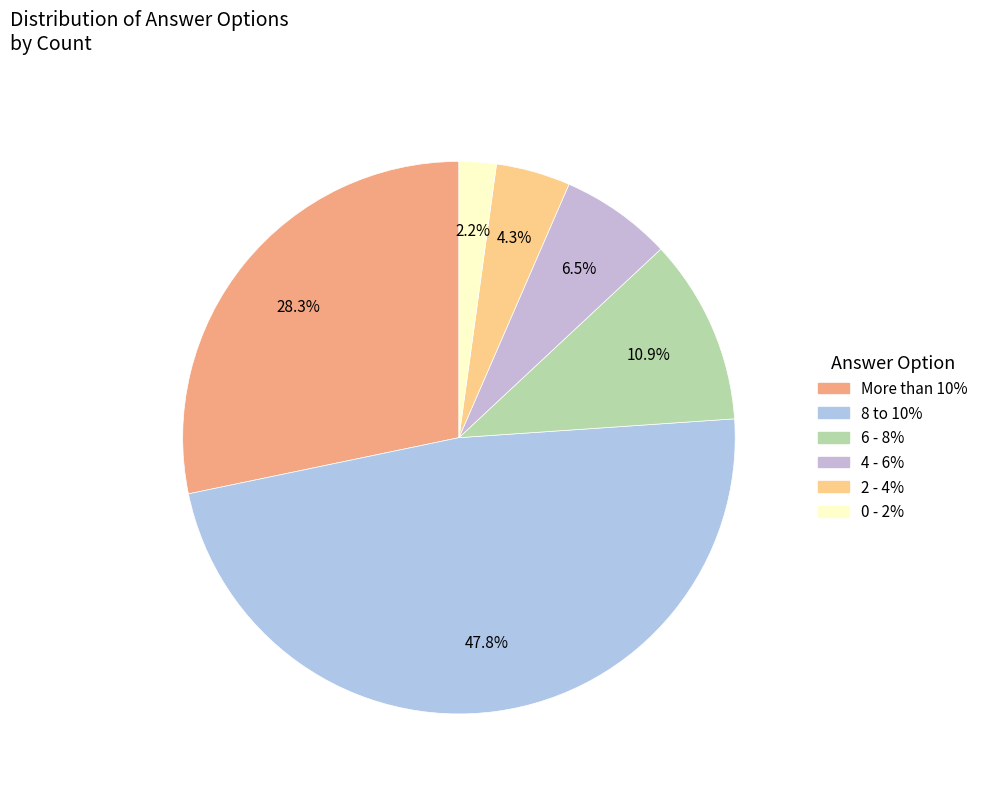

Which slice is the smallest?

0 - 2%